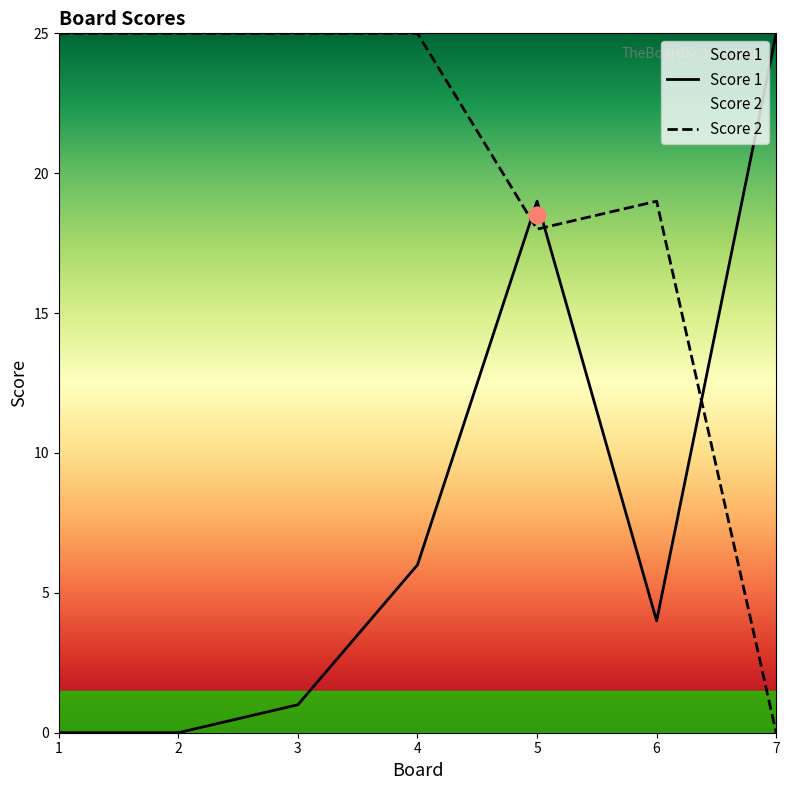

Rank the series at 7 from highest to lowest value.

Score 1, Score 2